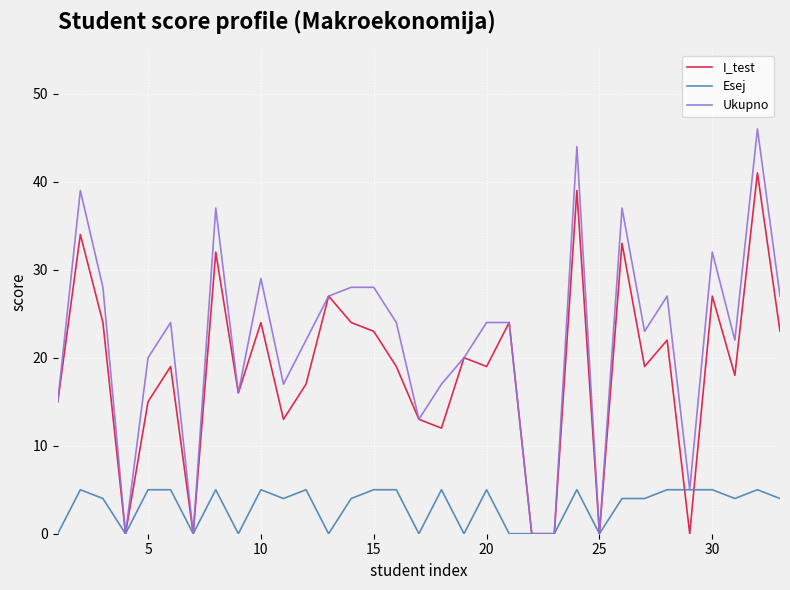

What is the highest value of the Esej series?

5